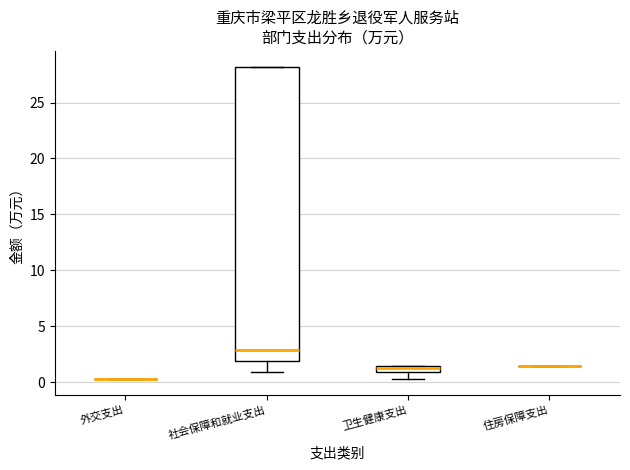

Where is the lower edge of the box for 卫生健康支出 on the y-axis? The values are not printed on the chart, so give them approximately, as read against the axis.

1.0